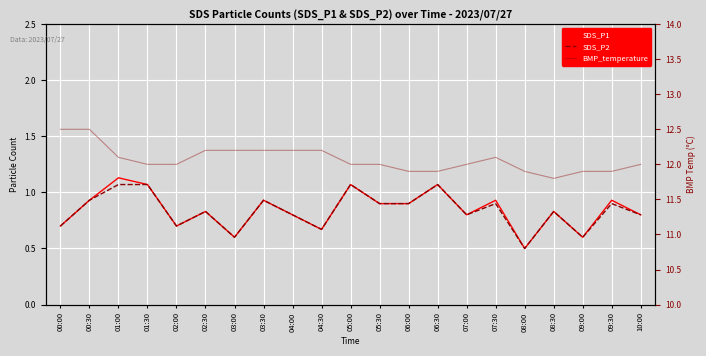

True or false: SDS_P2 has a value of 0.3 at 04:30.

False